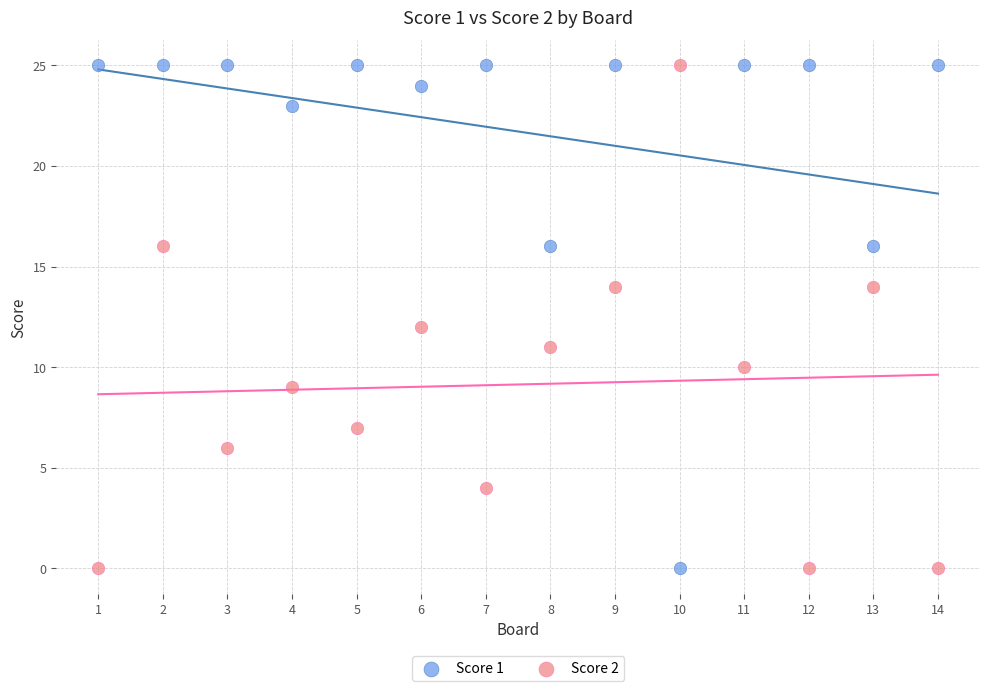

Across all data points, what is the range of X values (max minus min)?

13